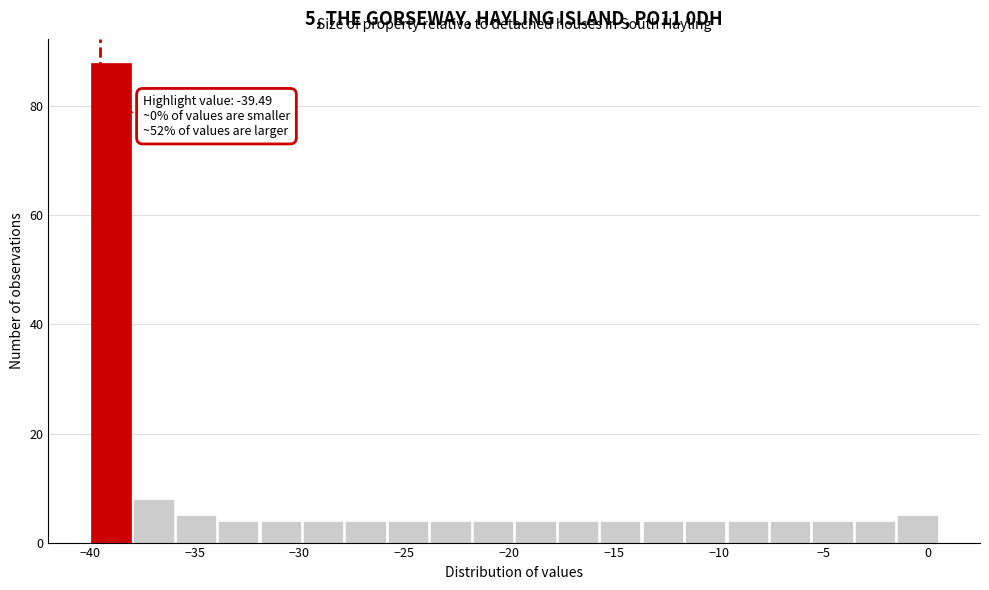

Over which range of the x-axis is the bar tallest?

-40.0 to -38.0